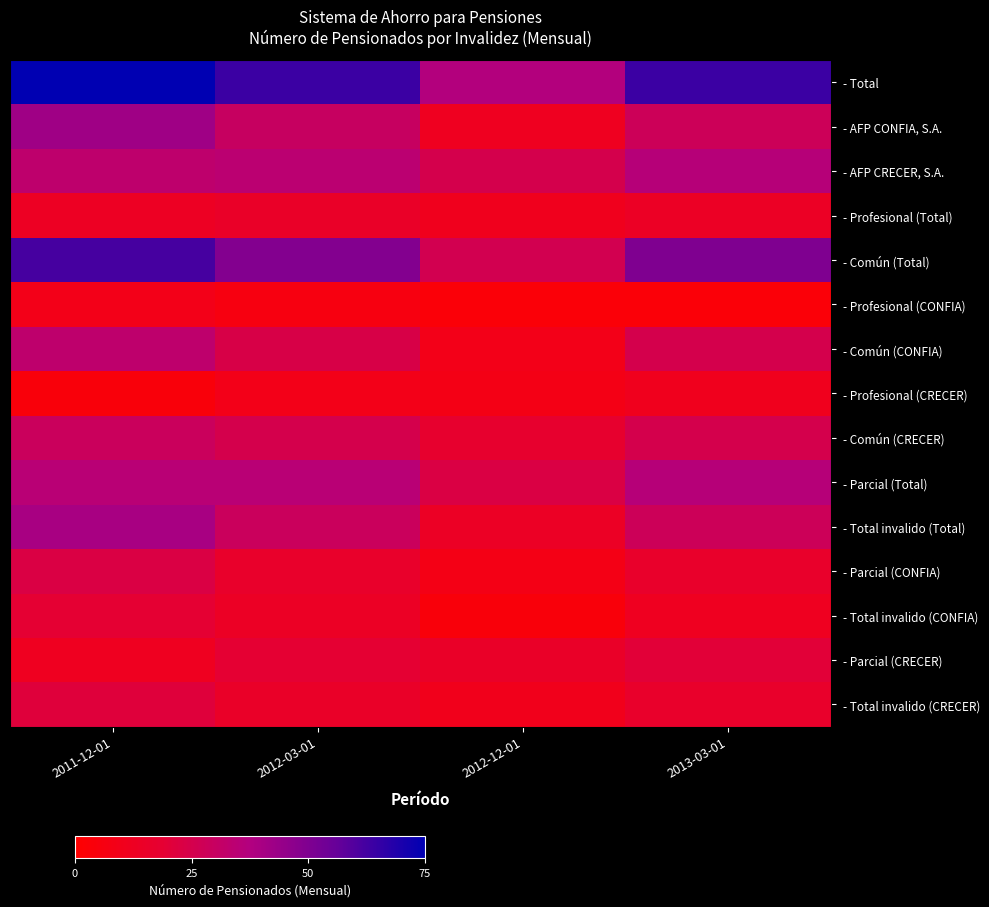

Which series has the widest spread of values?

- Total